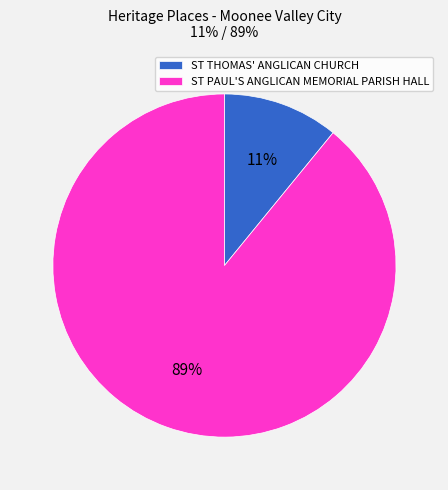

Which category has the biggest portion of the pie?

ST PAUL'S ANGLICAN MEMORIAL PARISH HALL